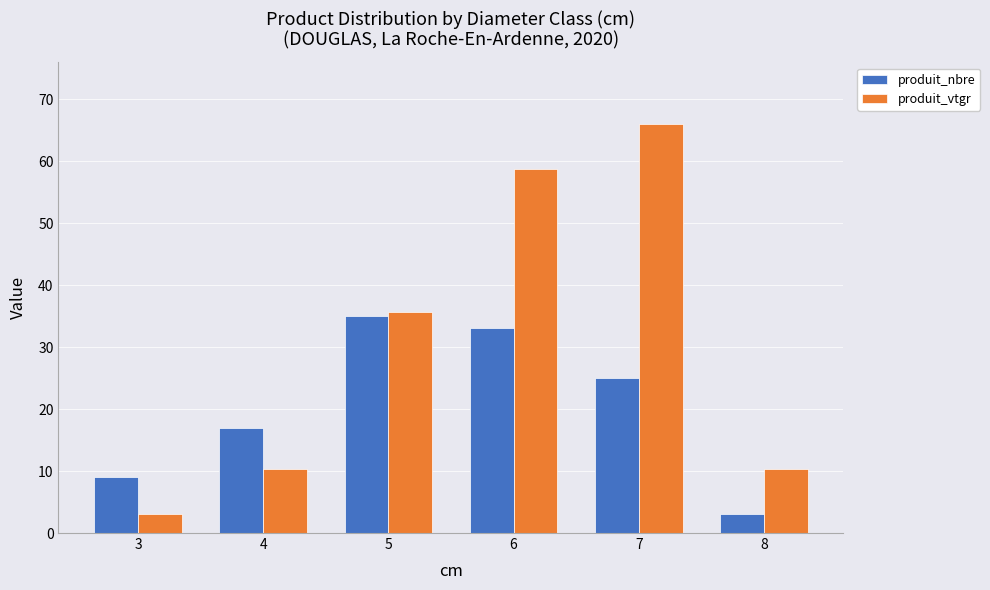

The value of produit_nbre at 7 is 36.7. True or false?

False